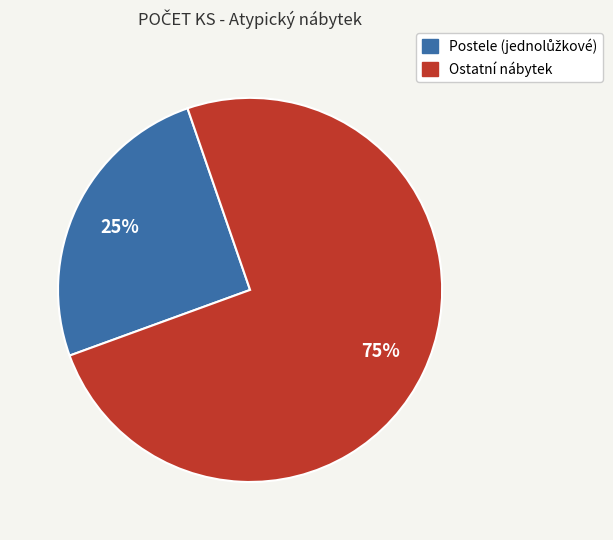

To the nearest percent, what is the average slice percentage?

50%